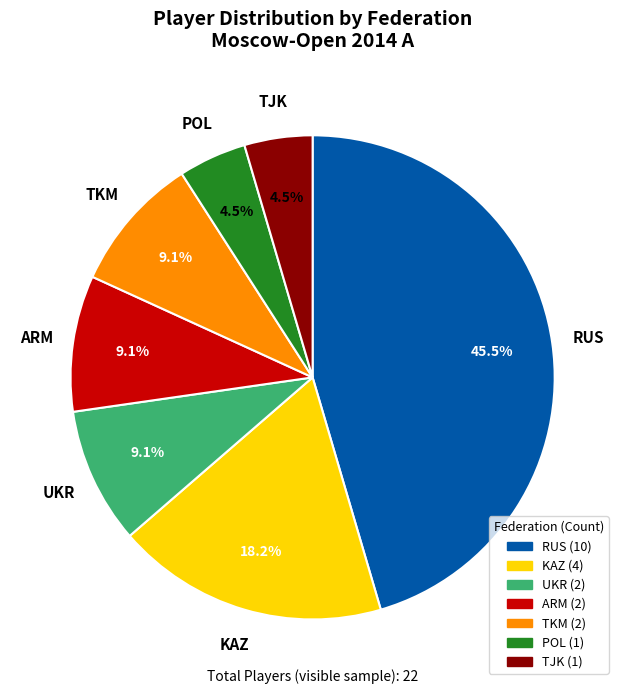

Does KAZ represent more than half of the total?

No